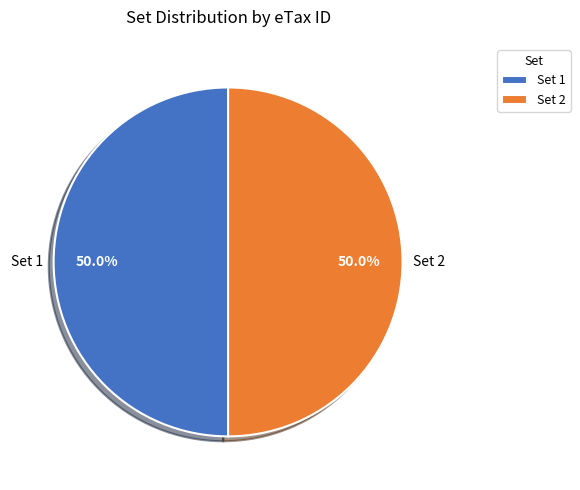

Approximately how many times larger is the value at Set 2 compared to Set 1?

1.0